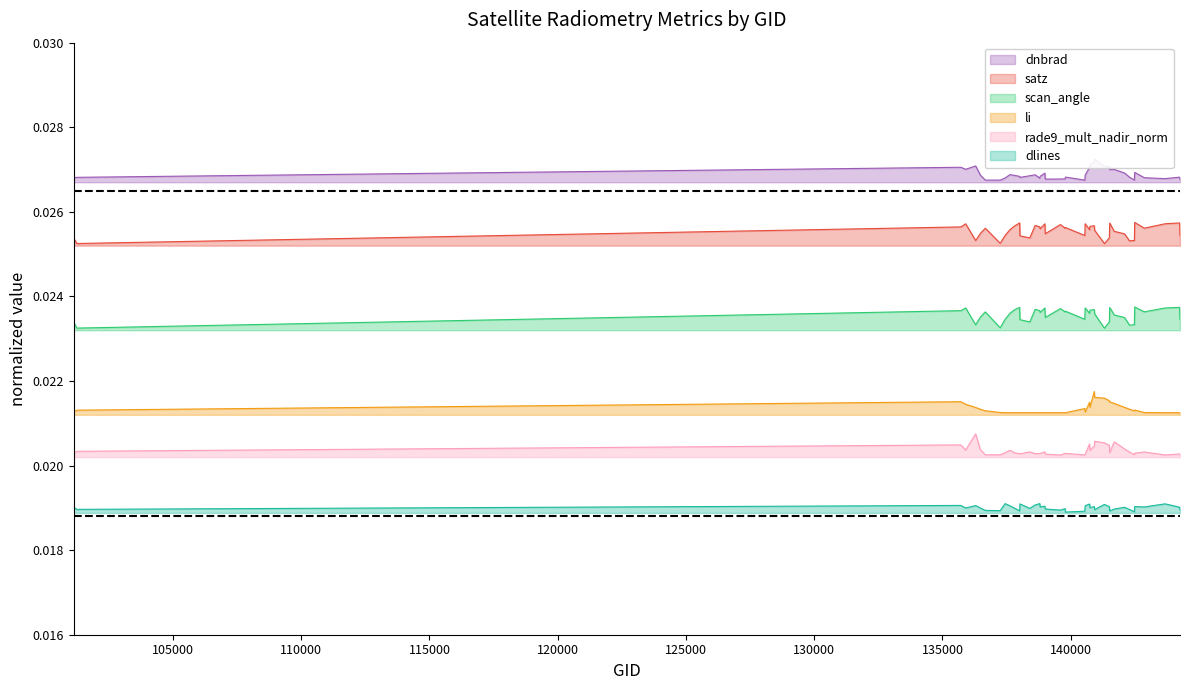

True or false: satz and scan_angle cross at least once.

False